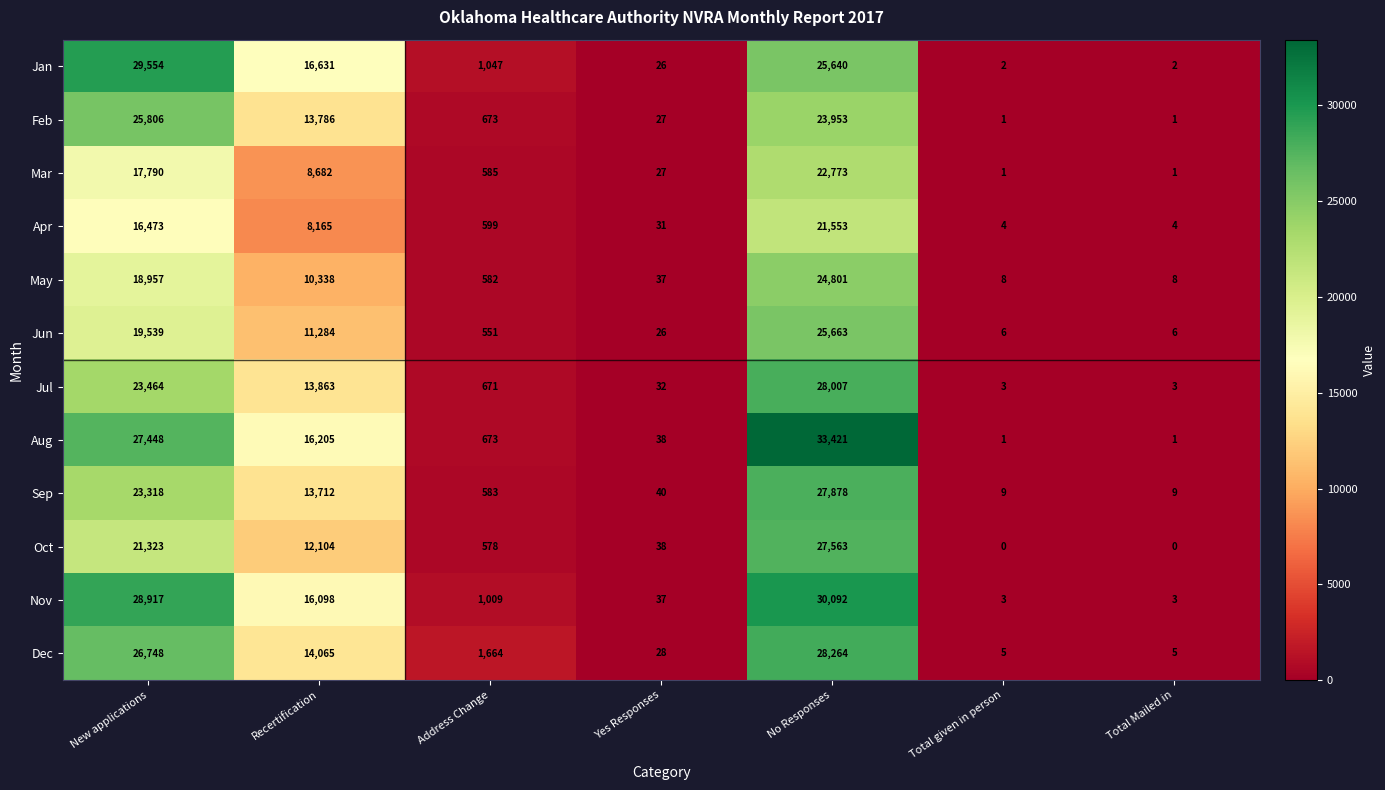

The value of Aug at Recertification is 27676. True or false?

False